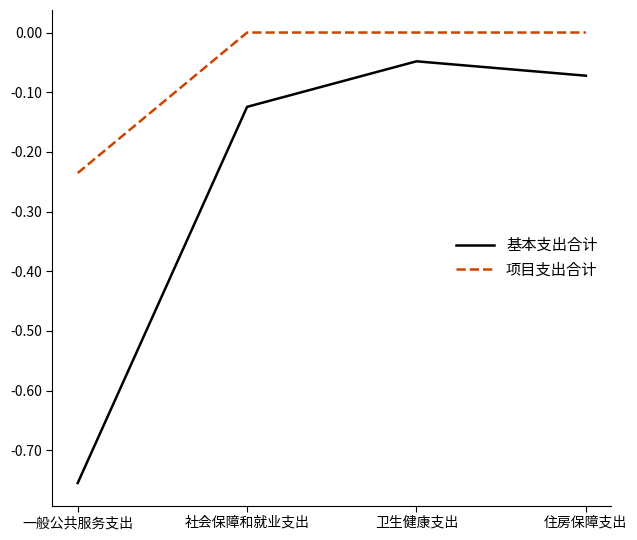

At which category does 基本支出合计 reach its first local peak?

卫生健康支出